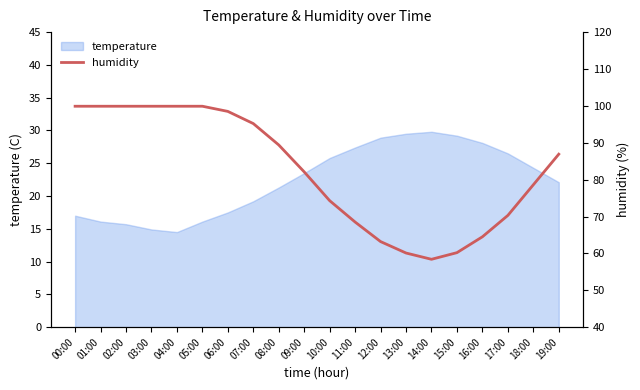

At which label does the data first exceed 86?

00:00